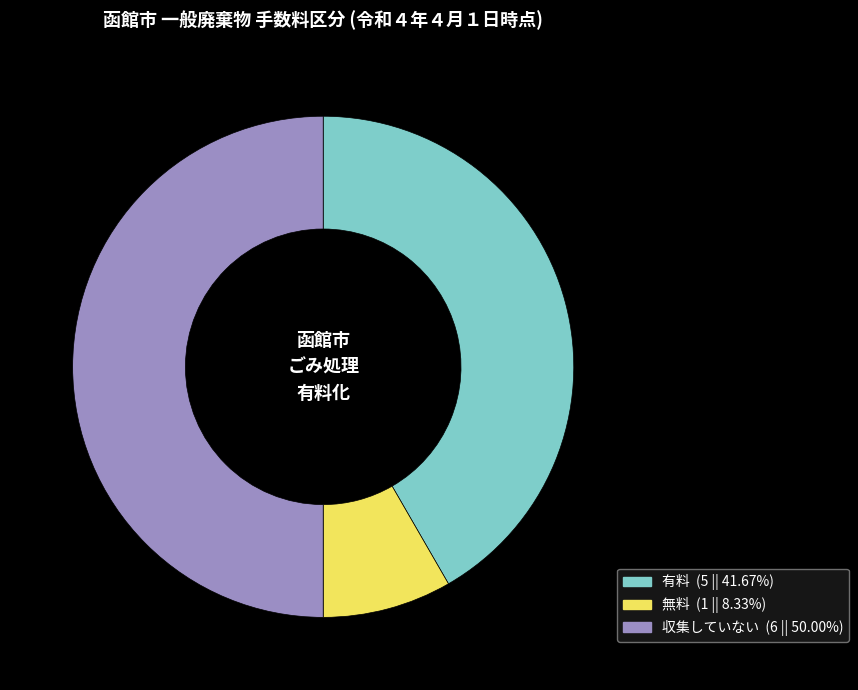

Between 有料 and 無料, which is larger?

有料